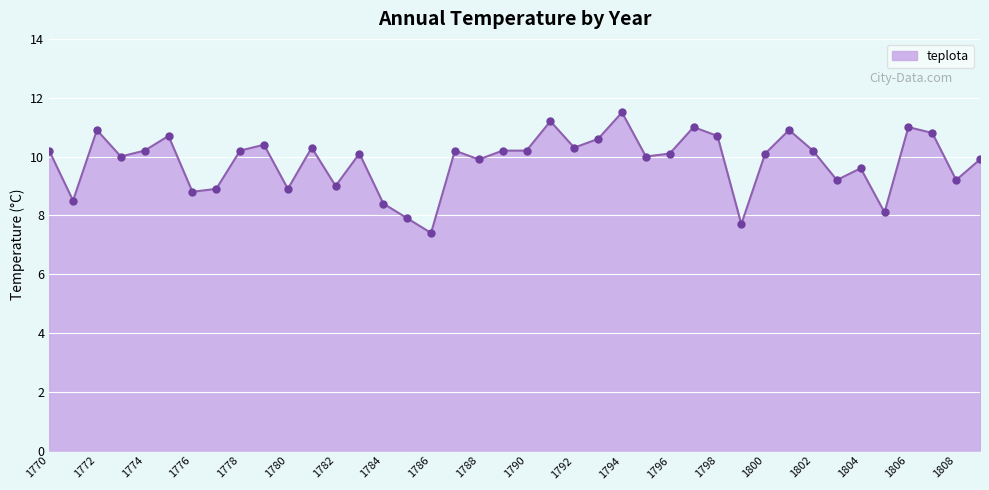

What is the difference between the maximum and minimum values?

4.1